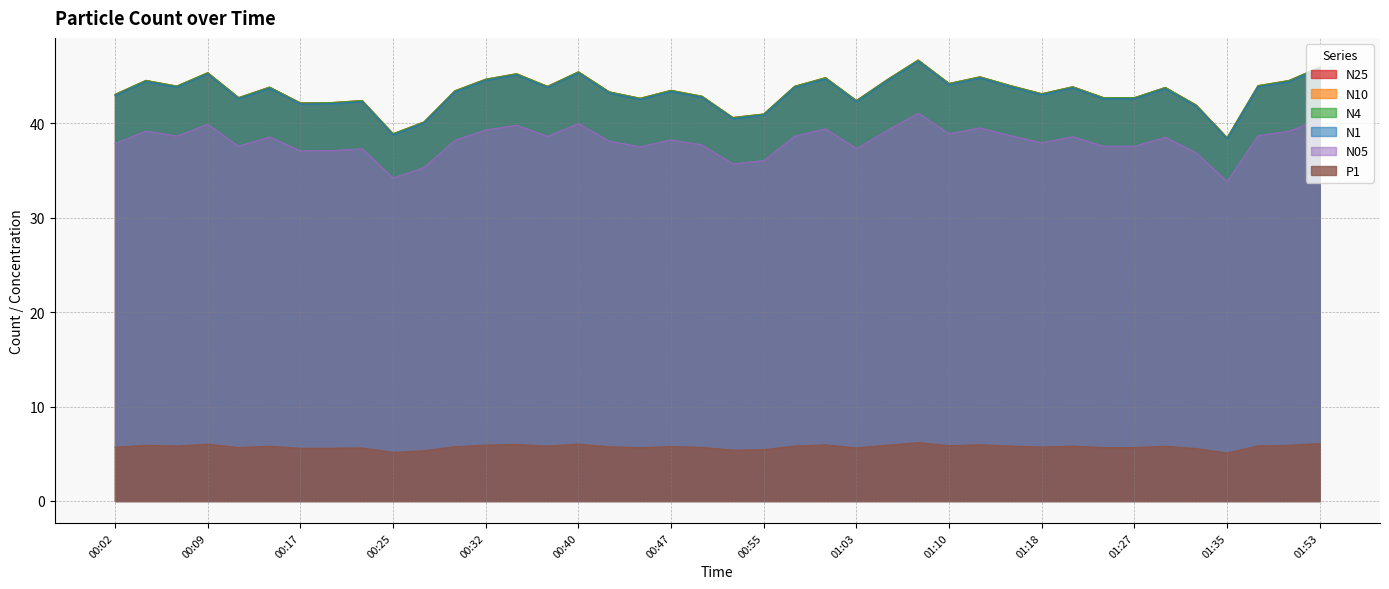

What is the greatest value displayed?

46.7